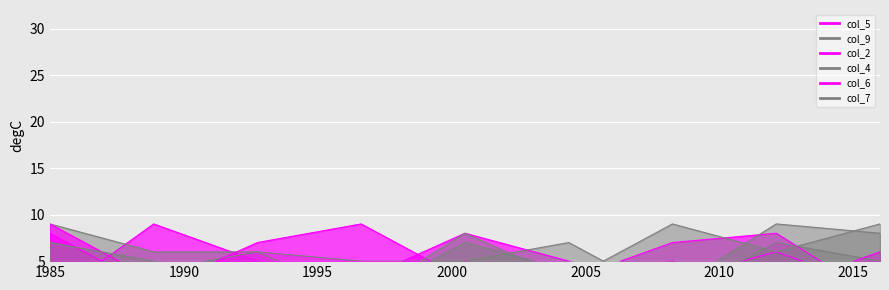

Which series has the largest total across all categories?

col_7